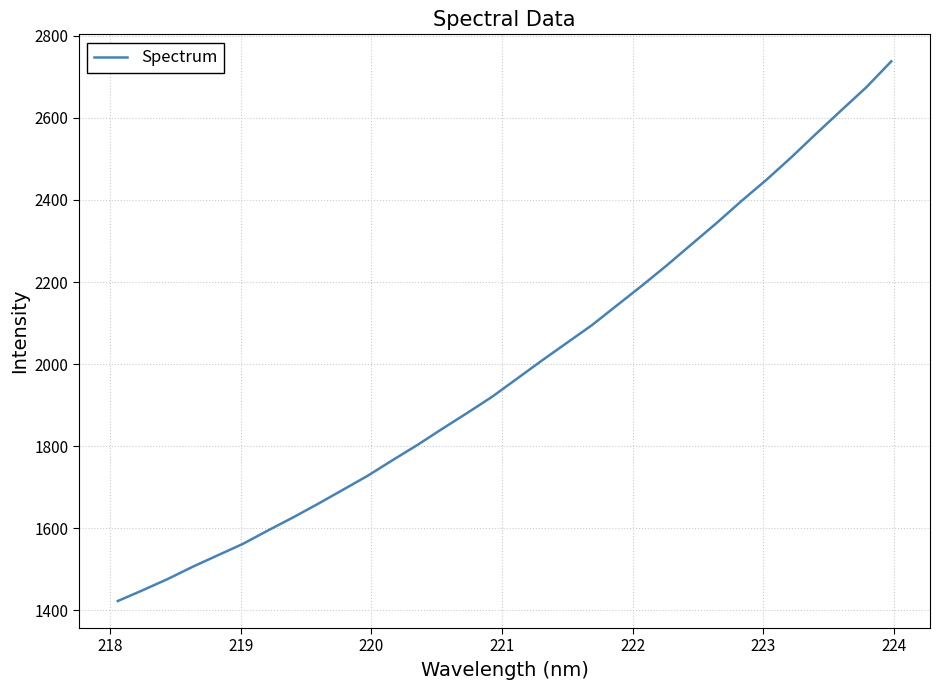

Reading left to right, extract all data points from this chart.

1422.5	1448.8	1476.2	1506.0	1533.9	1561.5	1594.0	1625.7	1658.8	1693.1	1727.6	1765.7	1803.0	1842.5	1881.1	1920.7	1964.9	2009.2	2052.2	2095.2	2143.4	2191.2	2240.9	2292.6	2344.2	2398.1	2449.6	2504.7	2562.4	2618.8	2674.8	2737.9